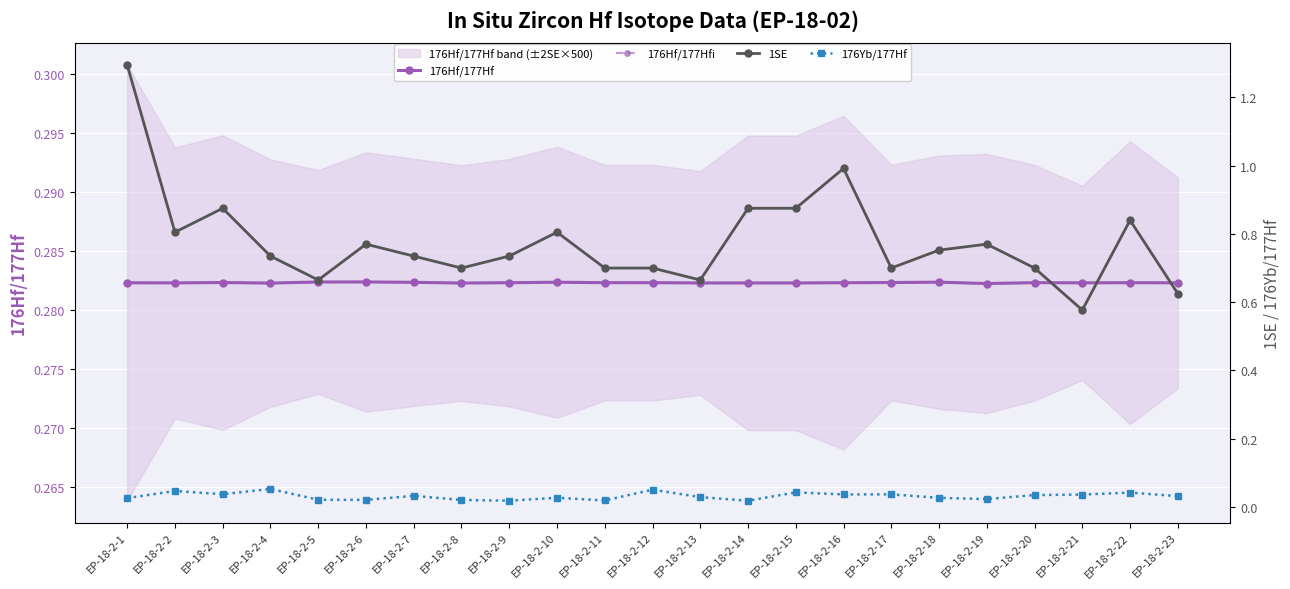

True or false: 1SE and 176Hf/177Hf cross at least once.

False